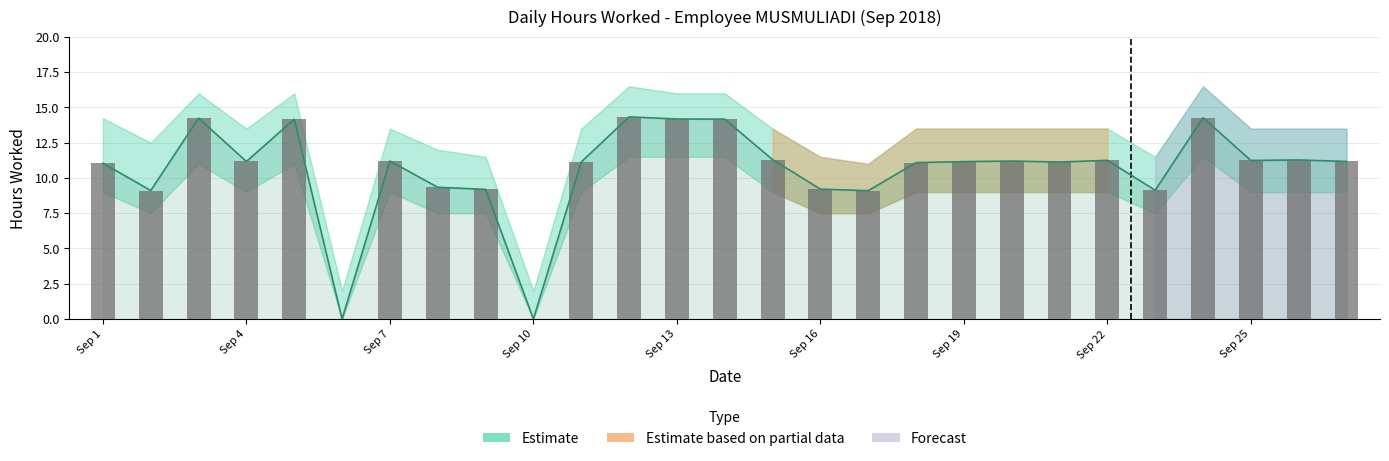

What is the maximum value shown in the chart?

14.3